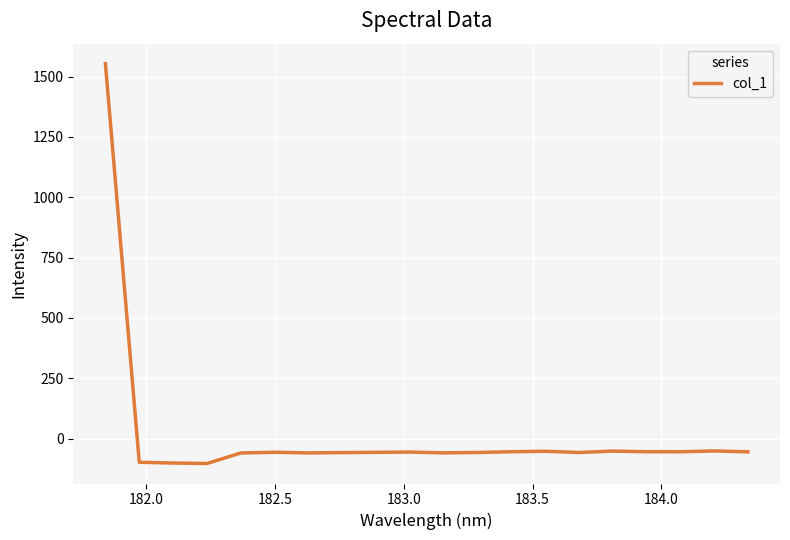

What is the difference between the maximum and minimum values?

1656.7